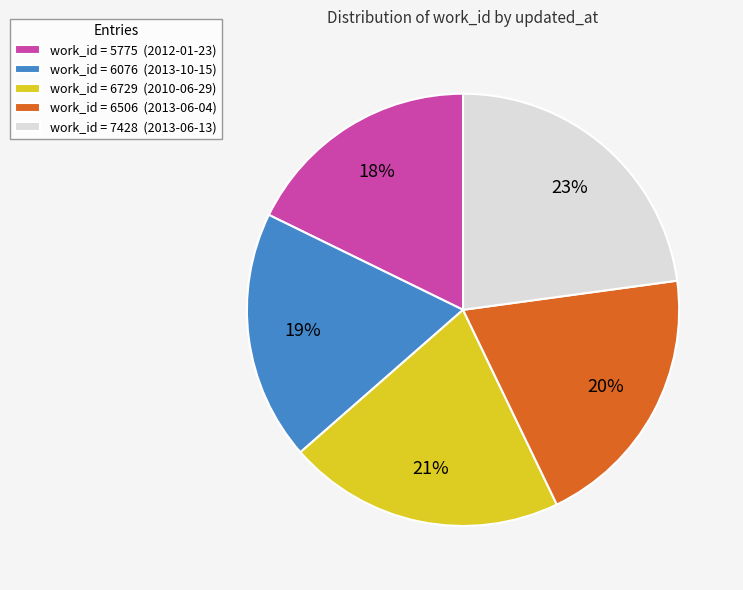

Between work_id = 7428 (2013-06-13) and work_id = 6076 (2013-10-15), which is larger?

work_id = 7428 (2013-06-13)